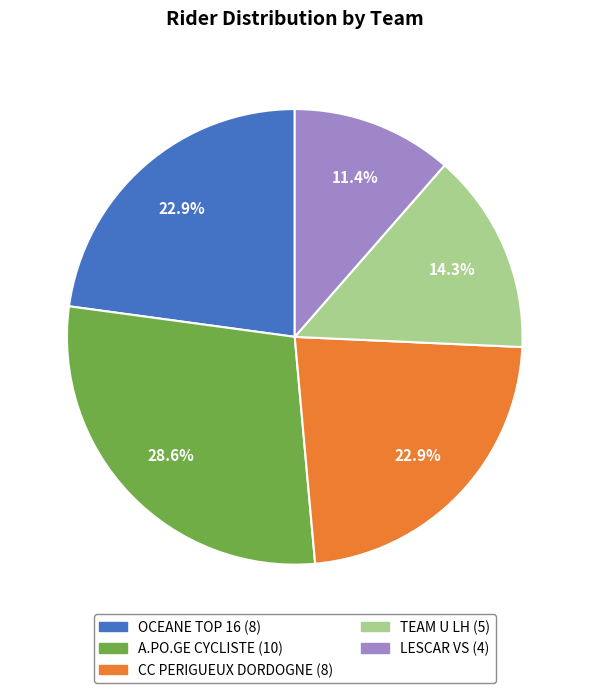

Does any single category account for the majority?

No